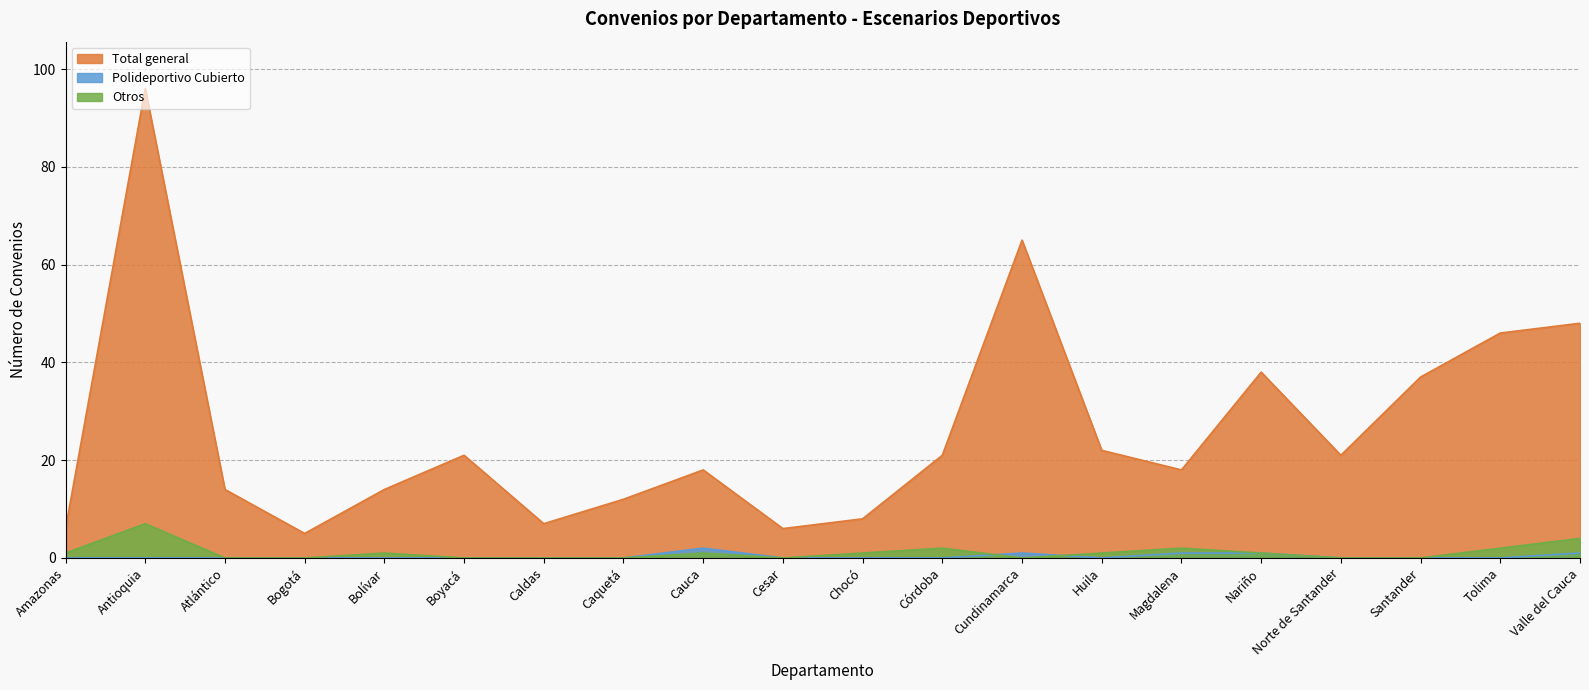

How many lines are shown in the chart?

3